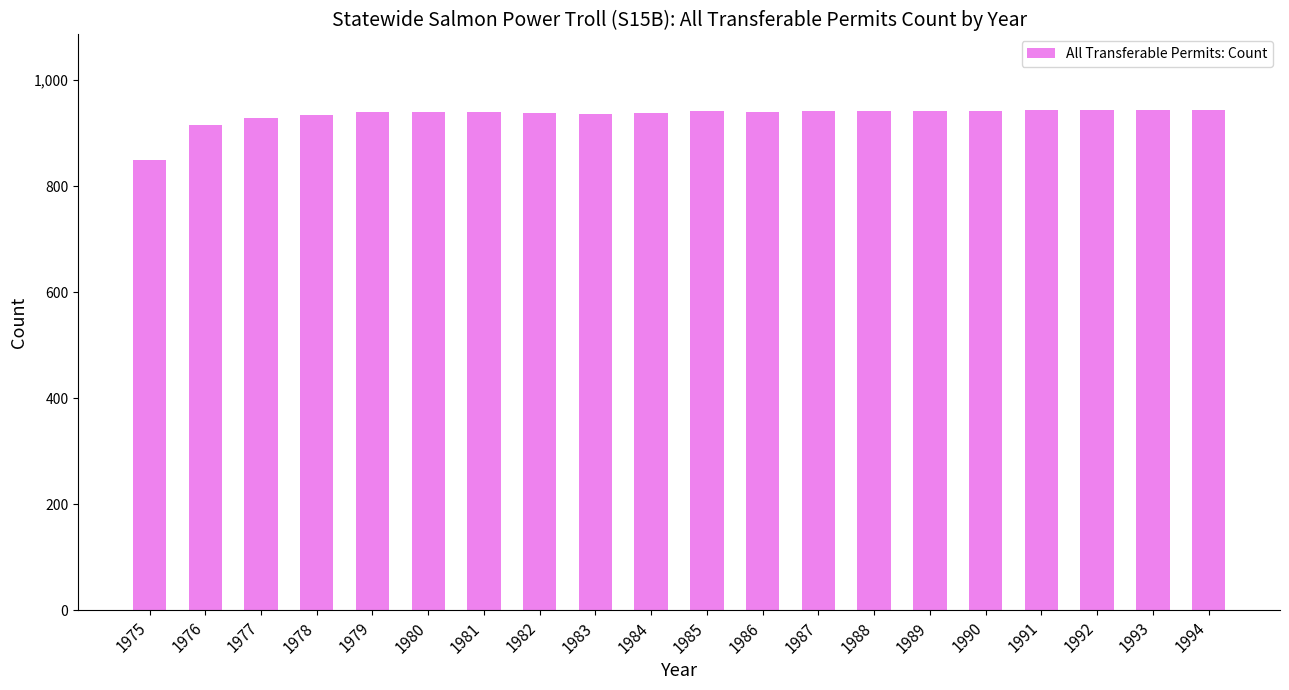

What is the average value?

934